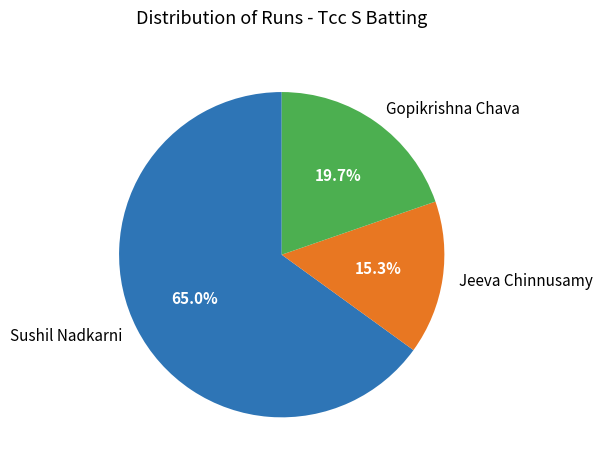

Which category accounts for the majority?

Sushil Nadkarni